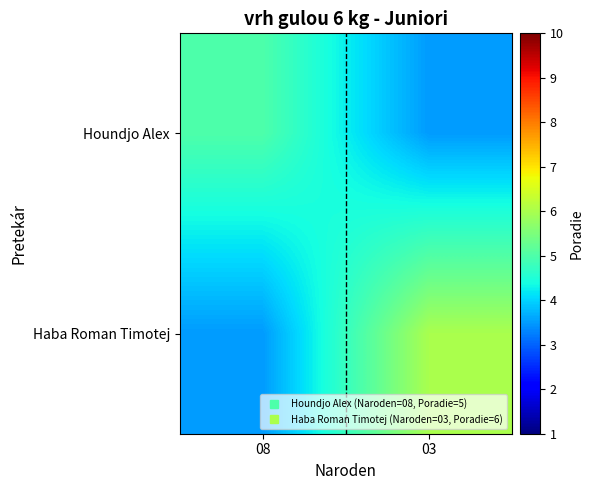

Which series has the largest total across all categories?

Haba Roman Timotej